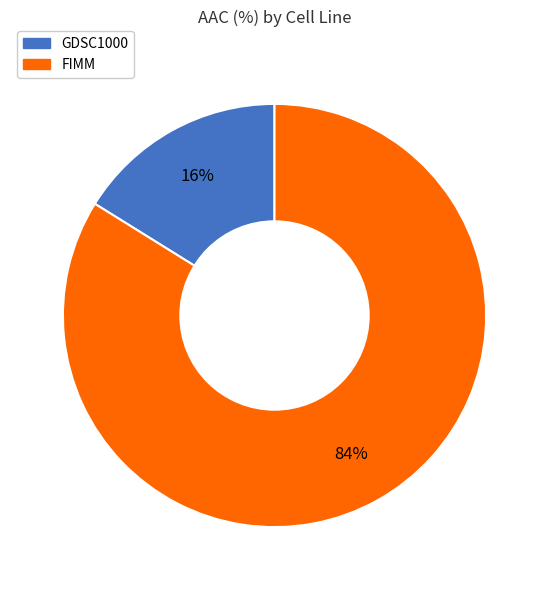

Is it true that FIMM is 71% of the pie?

False